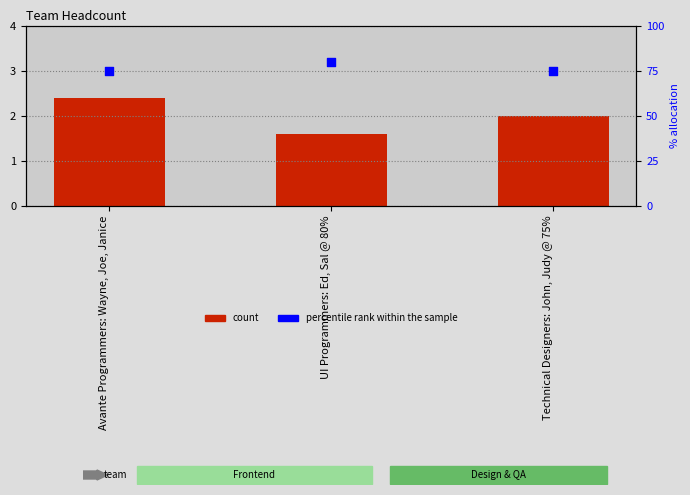

Is the value of count at Technical Designers: John, Judy @ 75% greater than the value of percentile rank within the sample at Avante Programmers: Wayne, Joe, Janice?

No